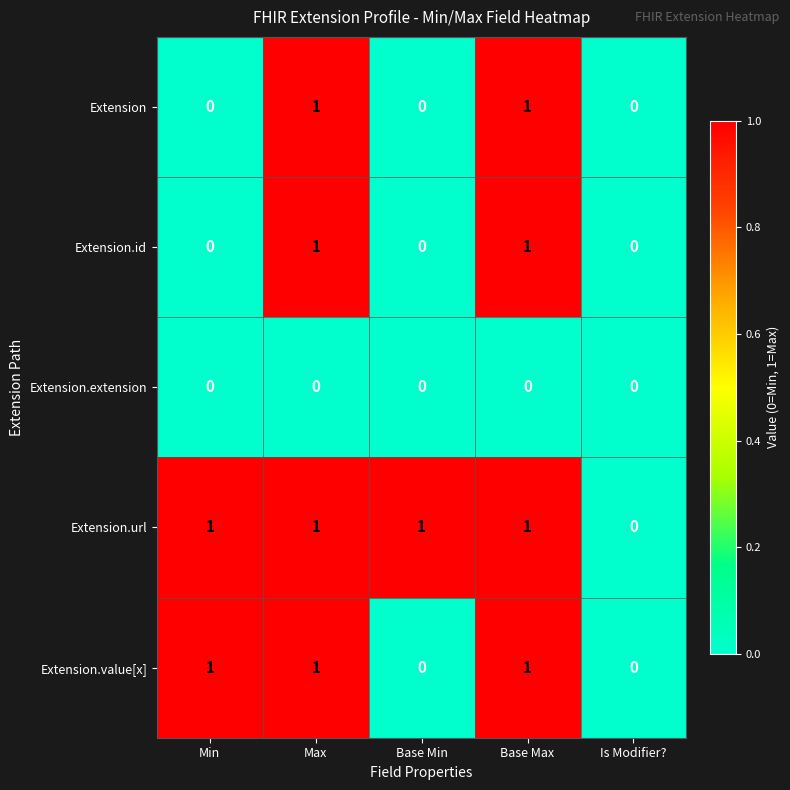

Which series has the largest total across all categories?

Extension.url